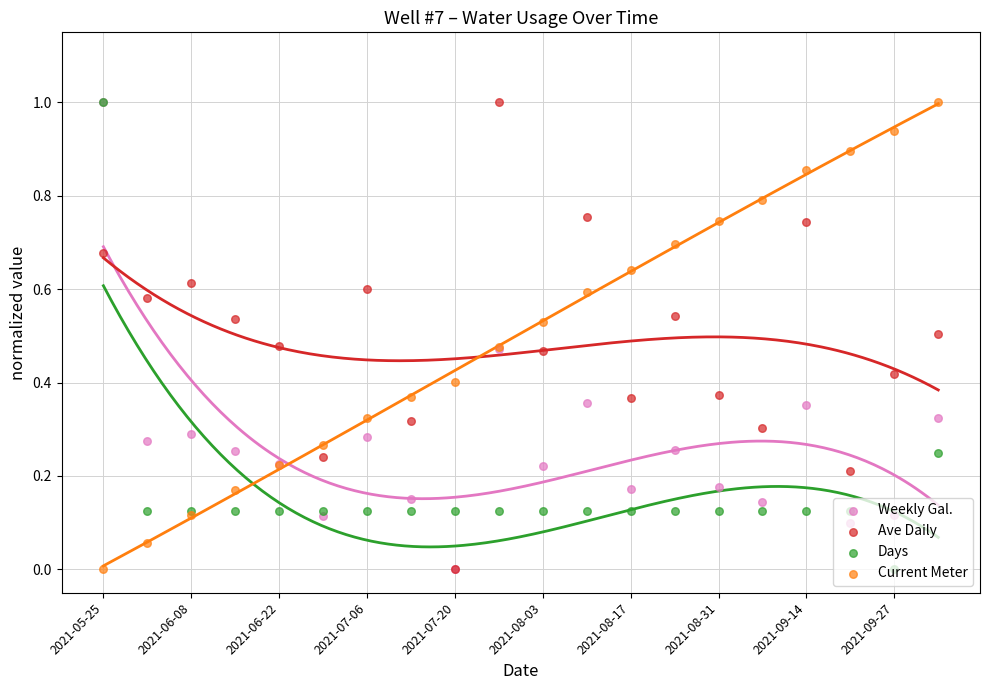

What is the total value across all series at 2021-08-03?

1.3